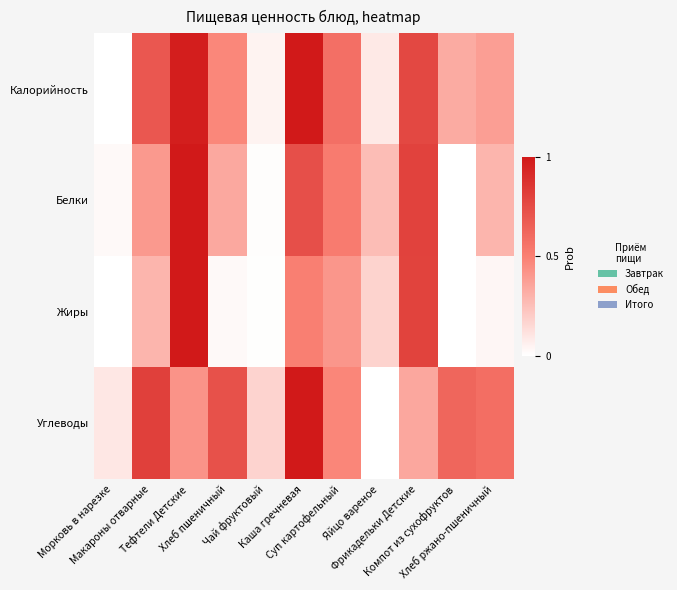

How many categories are shown in the chart?

11